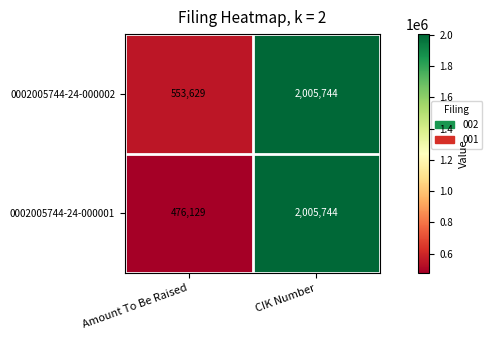

At which category does the chart reach its minimum across all series?

Amount To Be Raised